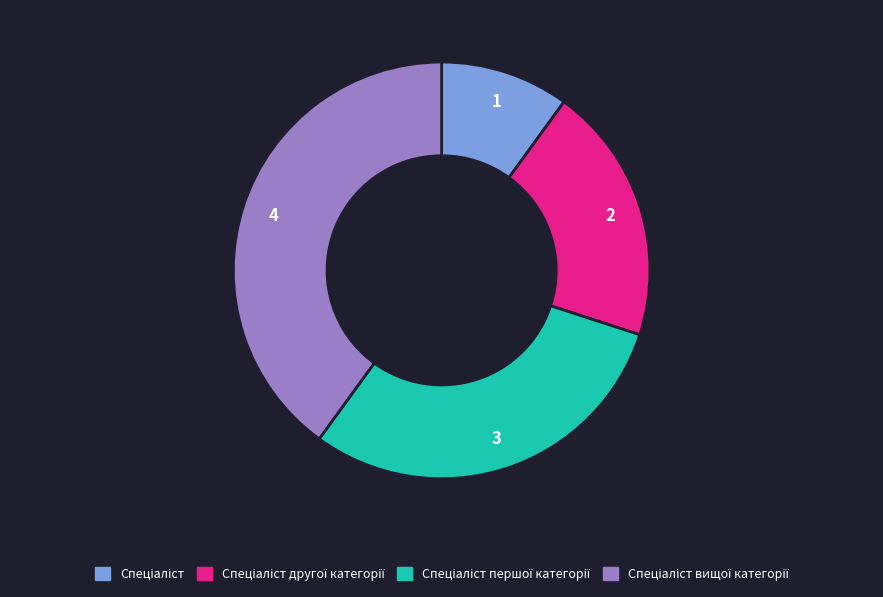

Is there any slice that represents more than half of the pie?

No